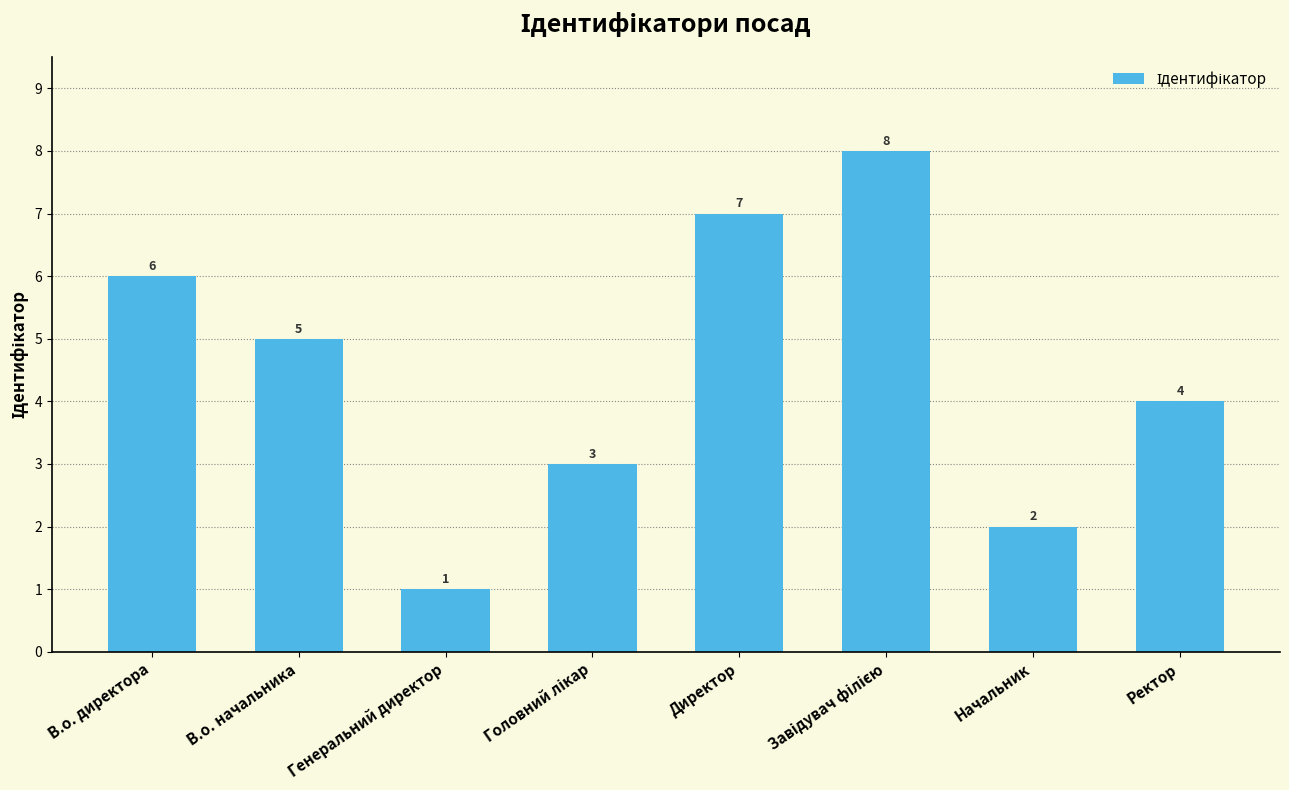

What is the value of the 1st bar from the left?

6